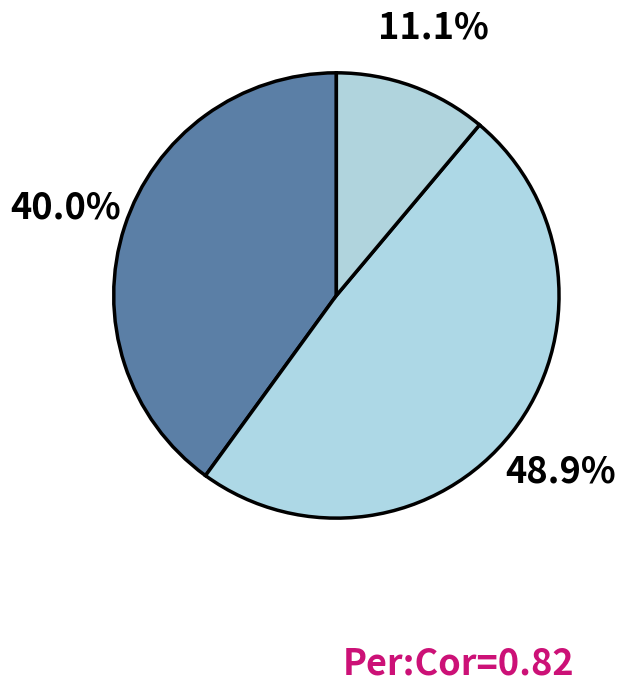

How many slices are in this pie chart?

3